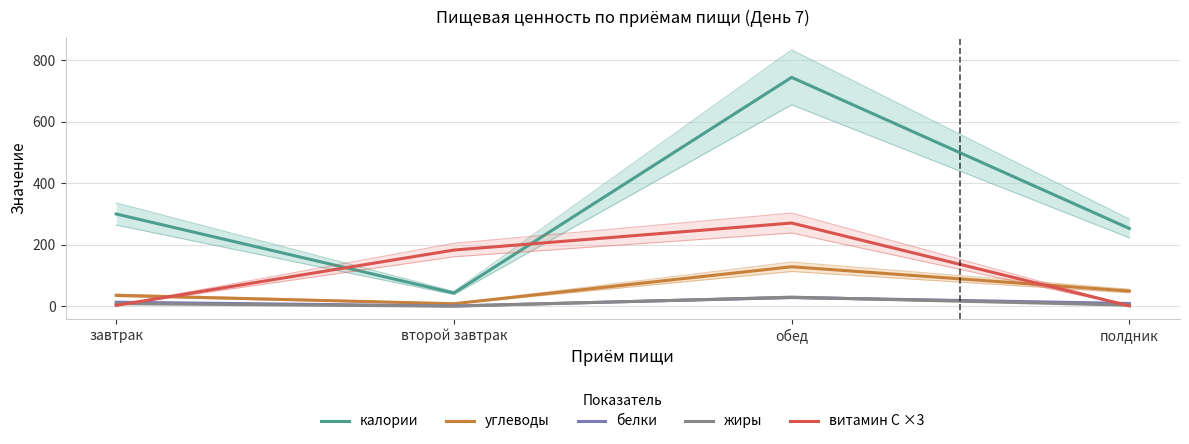

What is the difference between the highest and lowest values at обед?

716.4